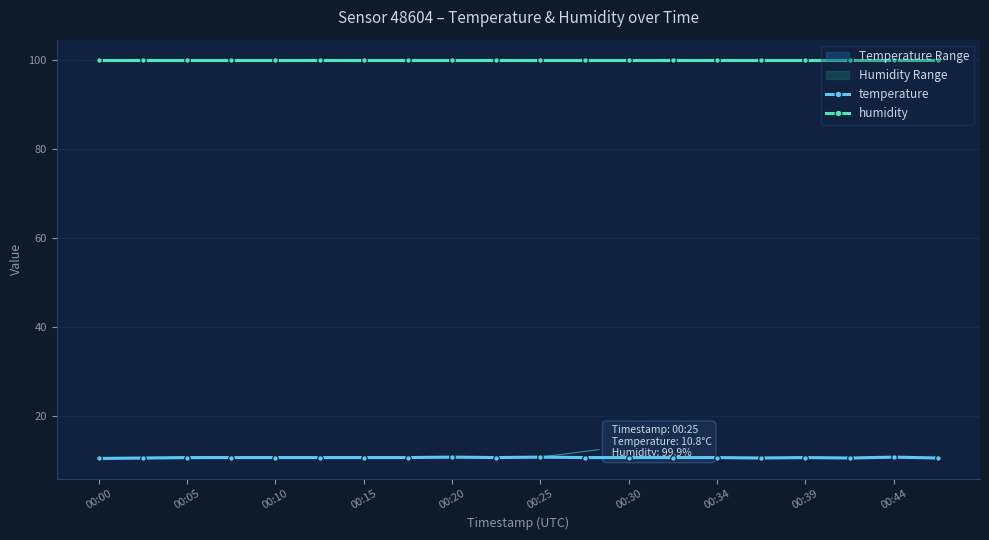

Is the value of humidity at 00:15 greater than the value of temperature at 00:00?

Yes